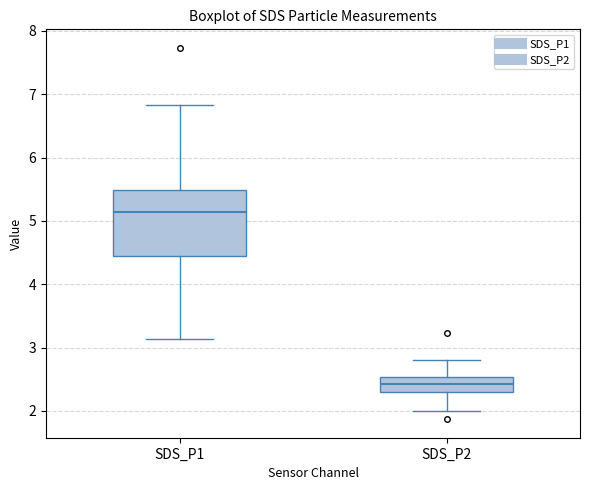

Reading left to right, read every box against the y-axis: the position of its median line, the range the box covers, and the ends of its whiskers. The values are not printed on the chart, so give them approximately, as read against the axis.

SDS_P1: median 5.1, box 4.5 to 5.5, whiskers 3.1 to 6.8
SDS_P2: median 2.4, box 2.3 to 2.5, whiskers 2.0 to 2.8